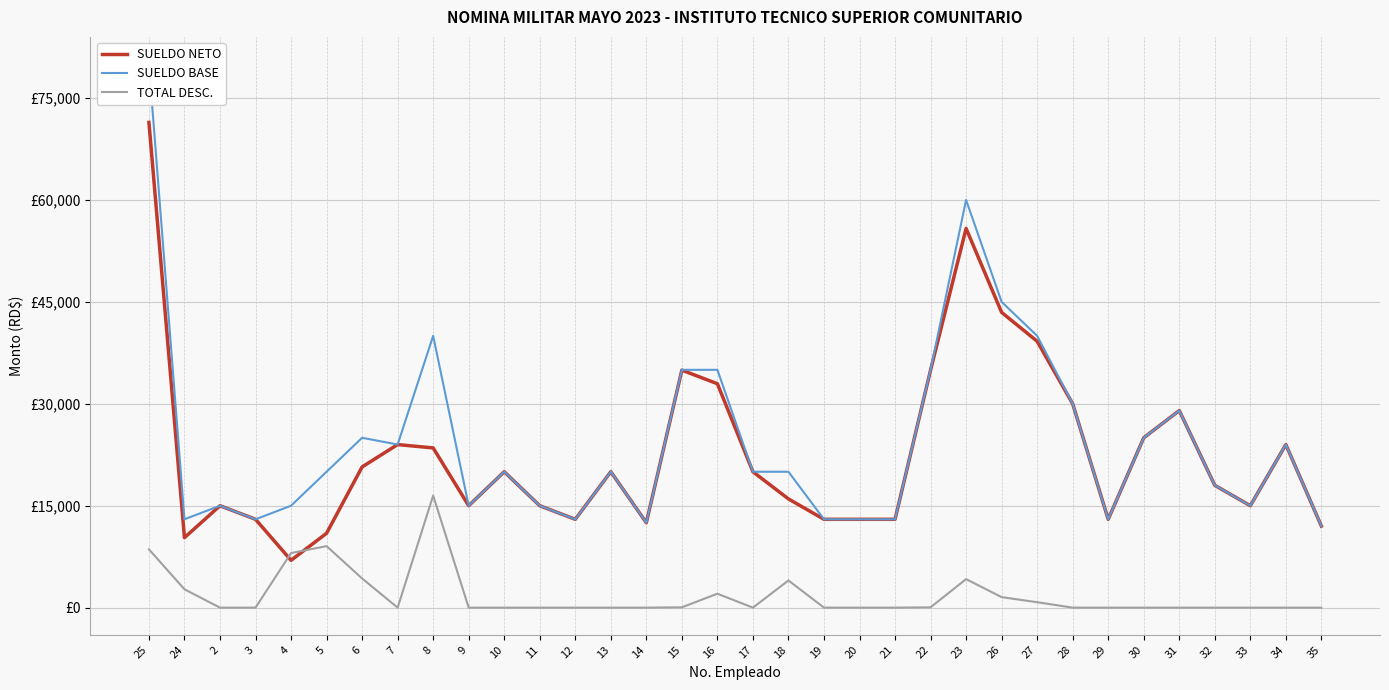

Reading left to right, what are all the values shown in this chart?

SUELDO NETO: 25=71417.1	24=10300.0	2=15000.0	3=13000.0	4=6965.9	5=10946.0	6=20708.4	7=24000.0	8=23504.4	9=15000.0	10=20000.0	11=15000.0	12=13000.0	13=20000.0	14=12500.0	15=34952.8	16=32952.8	17=20000.0	18=16000.0	19=13000.0	20=13000.0	21=13000.0	22=34952.8	23=55804.2	26=43452.8	27=39202.8	28=30000.0	29=13000.0	30=25000.0	31=29000.0	32=18000.0	33=15000.0	34=24000.0	35=12000.0
SUELDO BASE: 25=80000.0	24=13000.0	2=15000.0	3=13000.0	4=15000.0	5=20000.0	6=25000.0	7=24000.0	8=40000.0	9=15000.0	10=20000.0	11=15000.0	12=13000.0	13=20000.0	14=12500.0	15=35000.0	16=35000.0	17=20000.0	18=20000.0	19=13000.0	20=13000.0	21=13000.0	22=35000.0	23=60000.0	26=45000.0	27=40000.0	28=30000.0	29=13000.0	30=25000.0	31=29000.0	32=18000.0	33=15000.0	34=24000.0	35=12000.0
TOTAL DESC.: 25=8582.9	24=2700.0	2=0.0	3=0.0	4=8034.1	5=9054.0	6=4291.6	7=0.0	8=16495.6	9=0.0	10=0.0	11=0.0	12=0.0	13=0.0	14=0.0	15=47.2	16=2047.2	17=0.0	18=4000.0	19=0.0	20=0.0	21=0.0	22=47.2	23=4195.9	26=1547.2	27=797.2	28=0.0	29=0.0	30=0.0	31=0.0	32=0.0	33=0.0	34=0.0	35=0.0